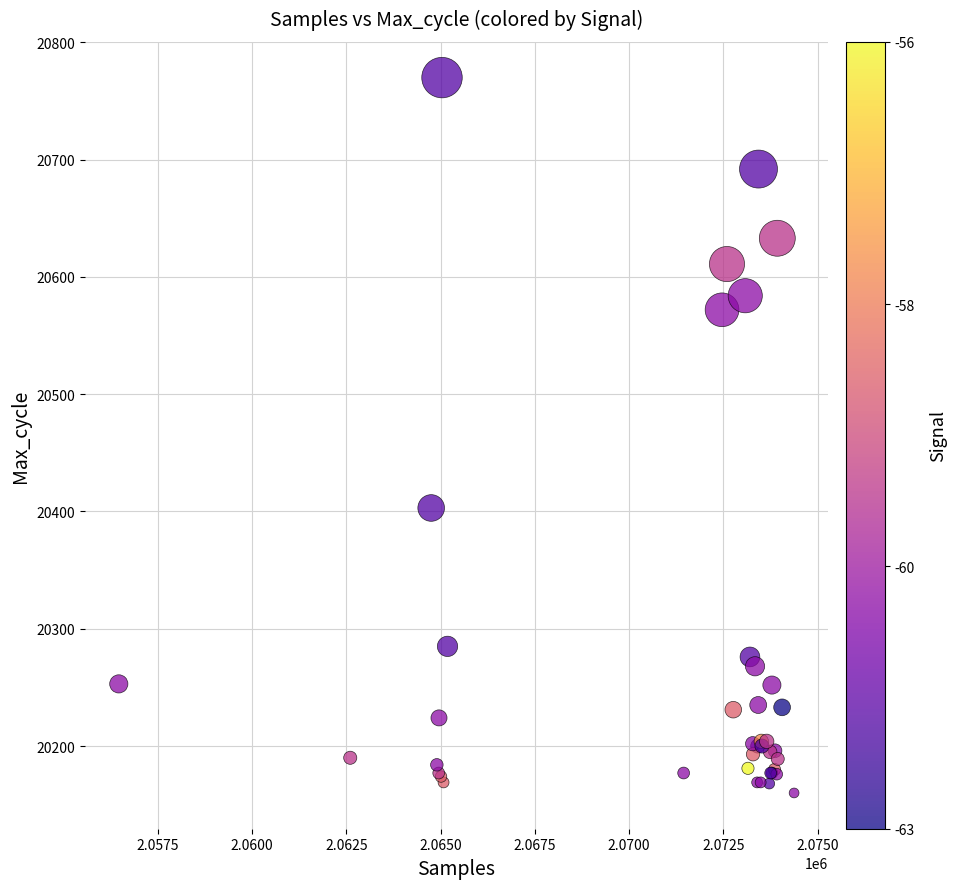

What Y value in the scatter plot is closest to 20465?

20403